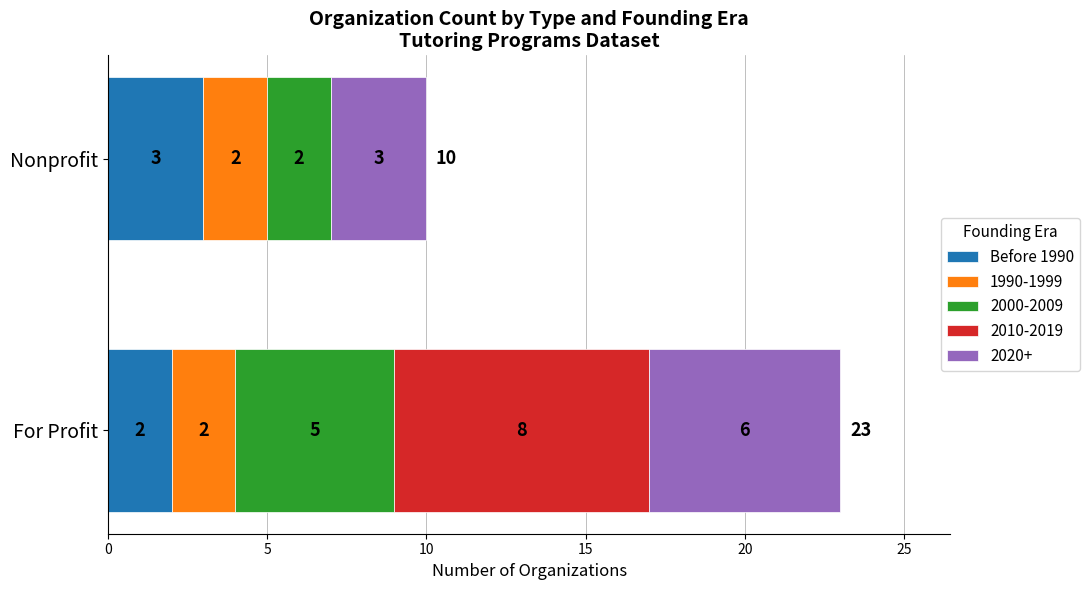

The value of Before 1990 at Nonprofit is 1. True or false?

False